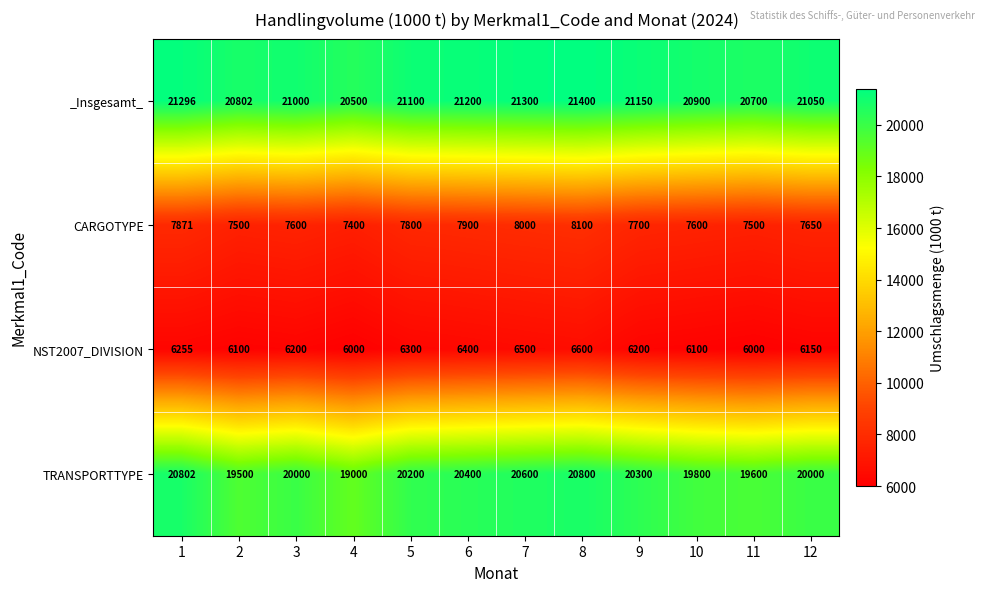

What is the minimum value shown in the chart?

6000